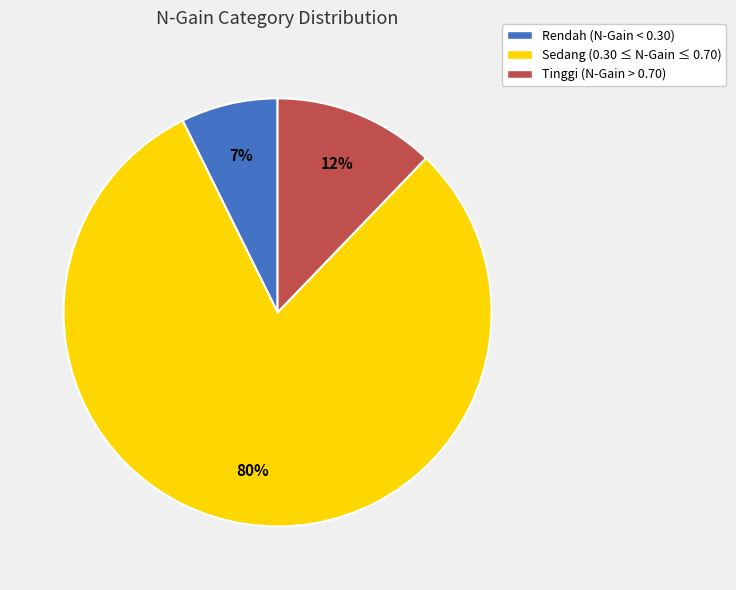

Do Sedang (0.30 ≤ N-Gain ≤ 0.70) and Rendah (N-Gain < 0.30) together represent more than half of the pie?

Yes